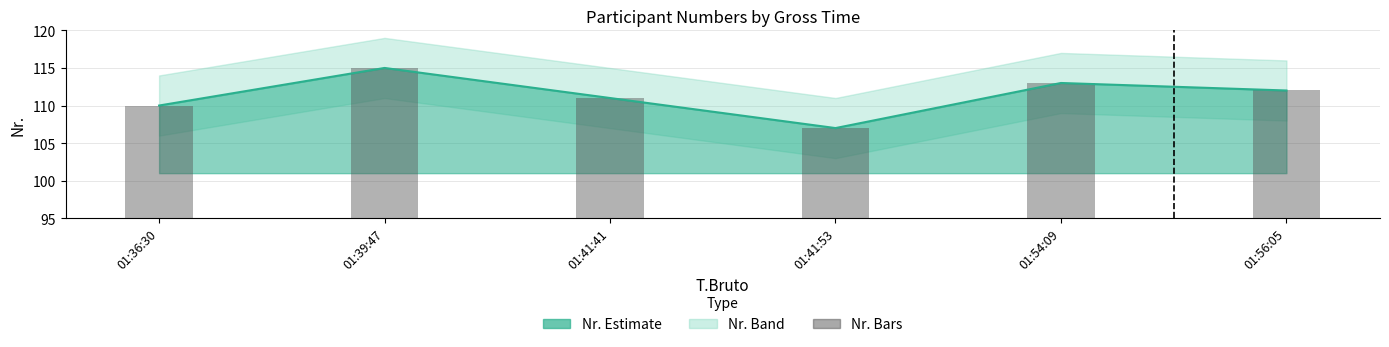

Is the value of Nr. (line) at 01:41:53 greater than the value of Nr. (bars) at 01:36:30?

No